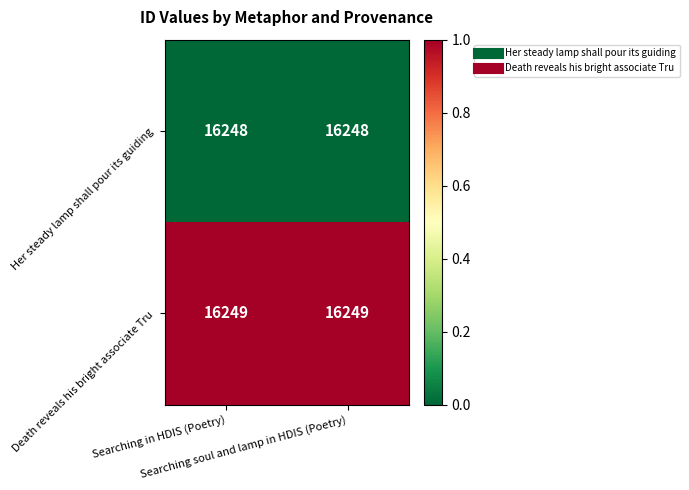

What is the greatest value displayed?

16249